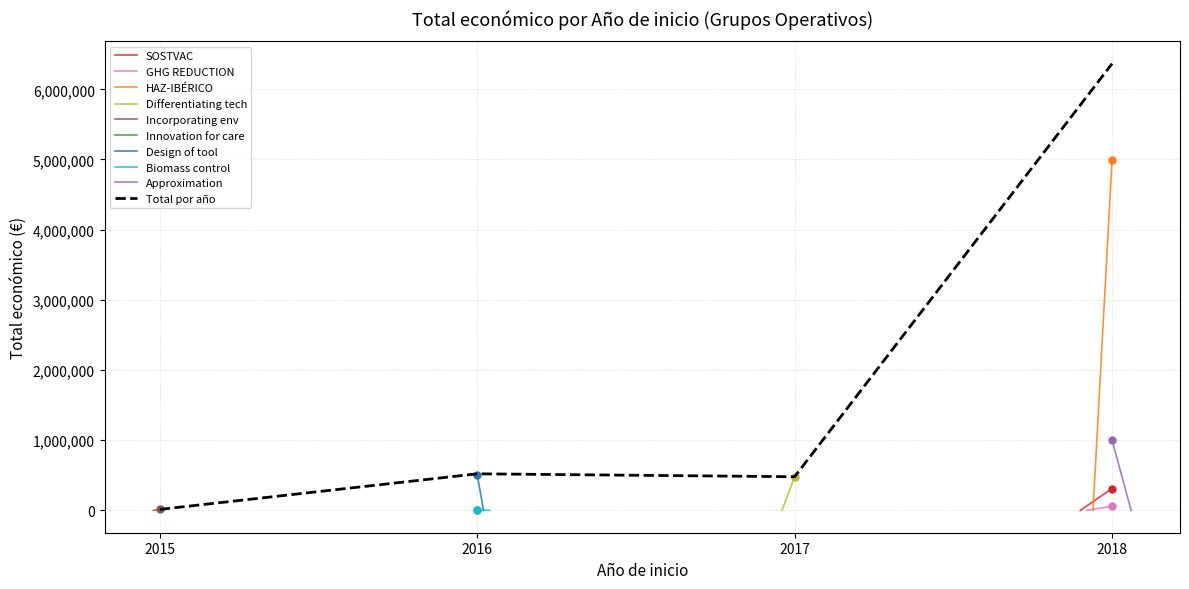

Where is the first local minimum for Total por año?

2017